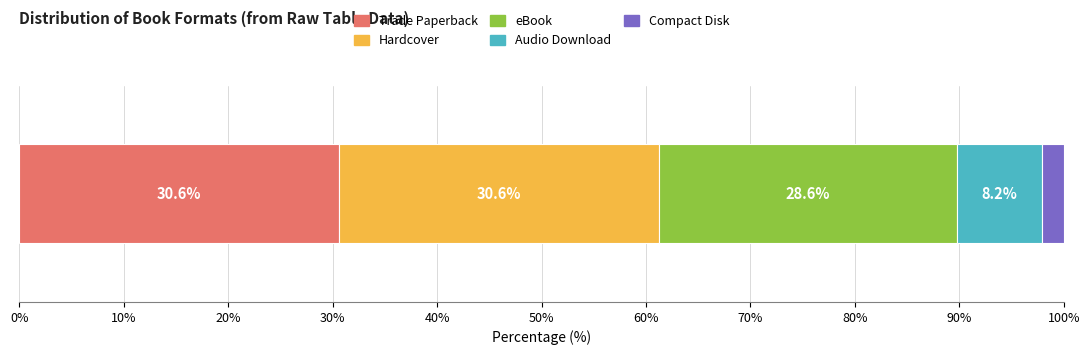

What is the minimum value for Trade Paperback?

30.6